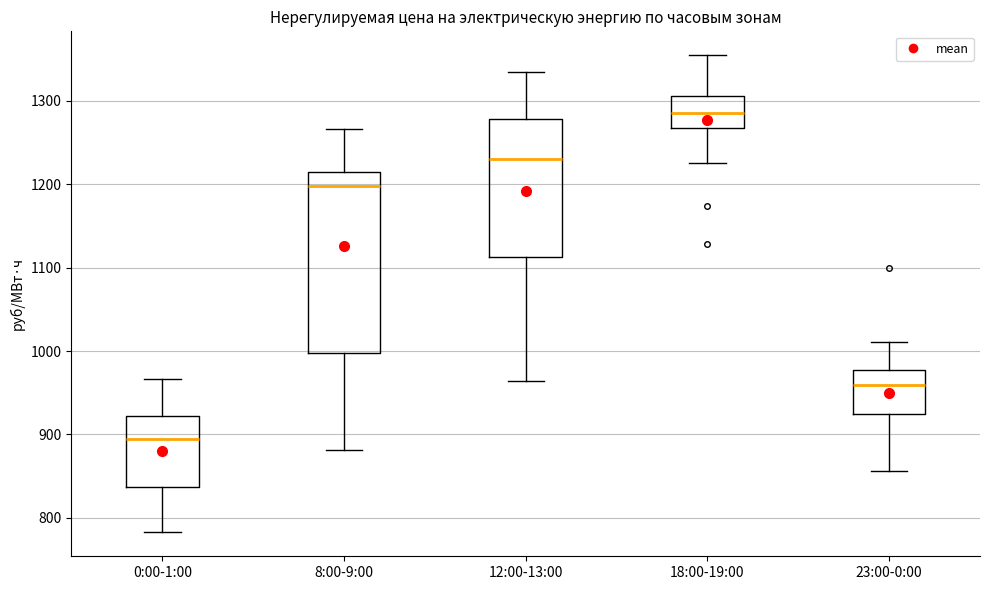

Which box is the tallest, from its lower edge to its upper edge?

8:00-9:00